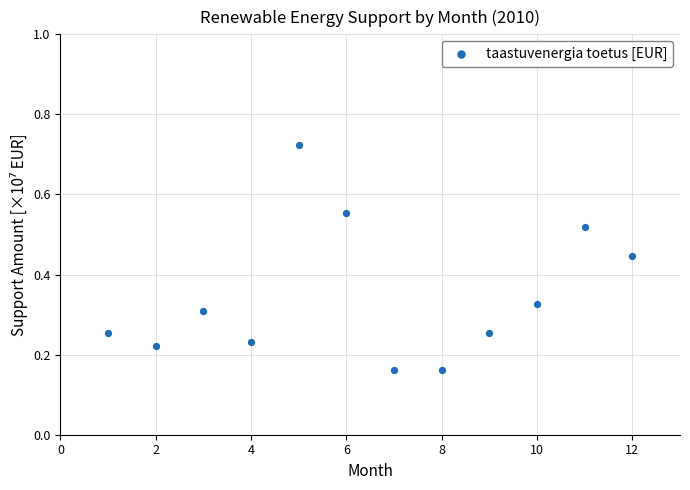

What is the range of X values (max minus min)?

11.0